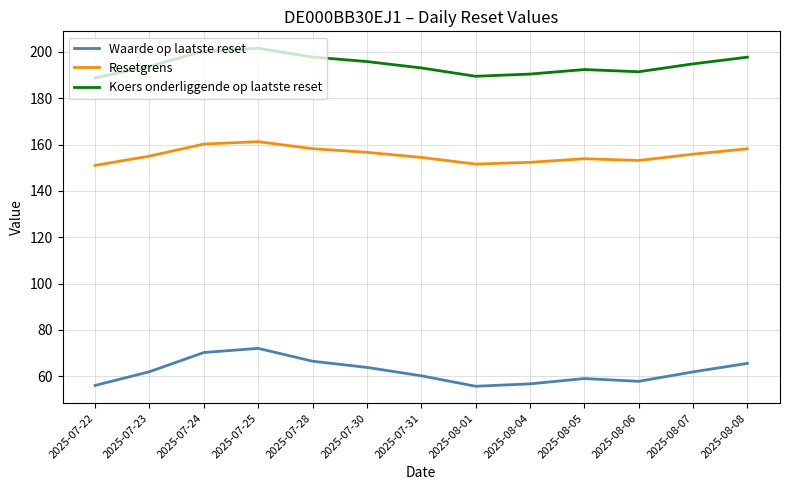

How many lines are shown in the chart?

3